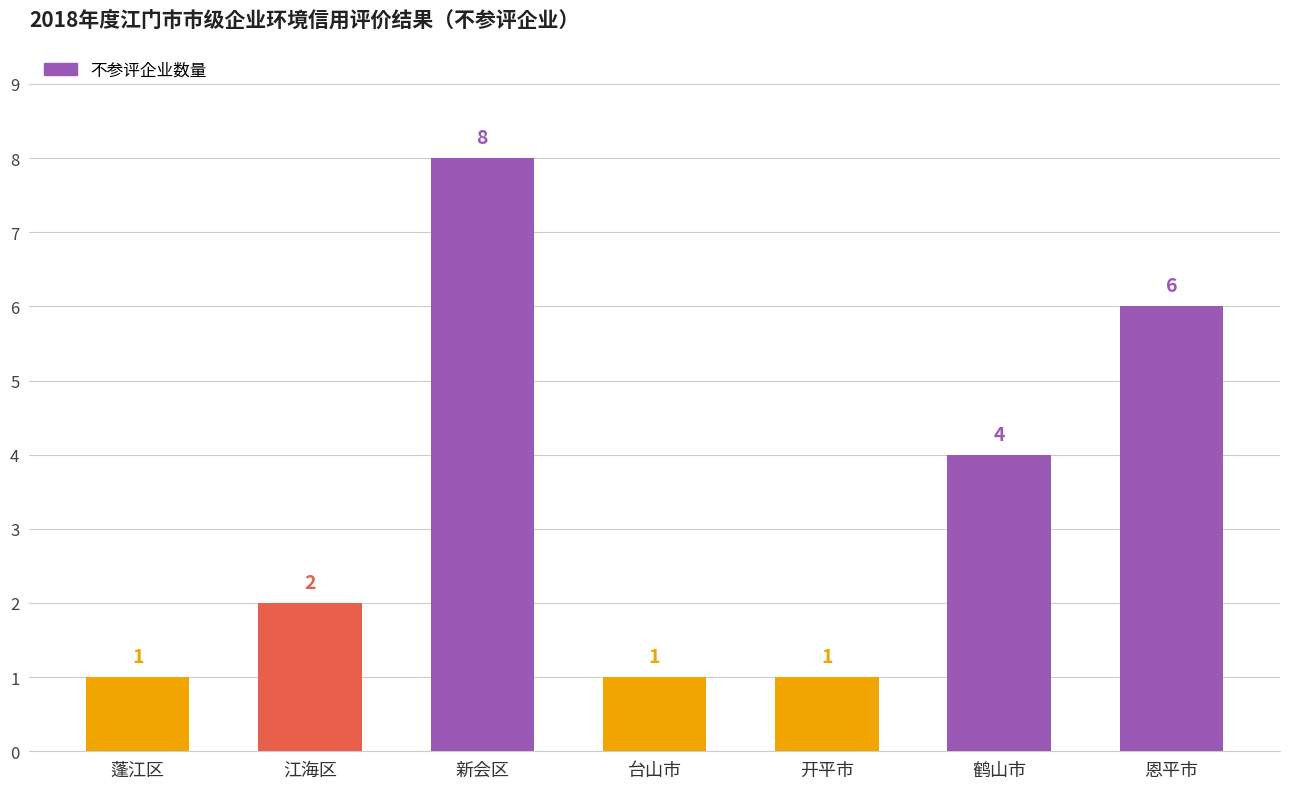

Is it true that the value at 江海区 is 2?

True